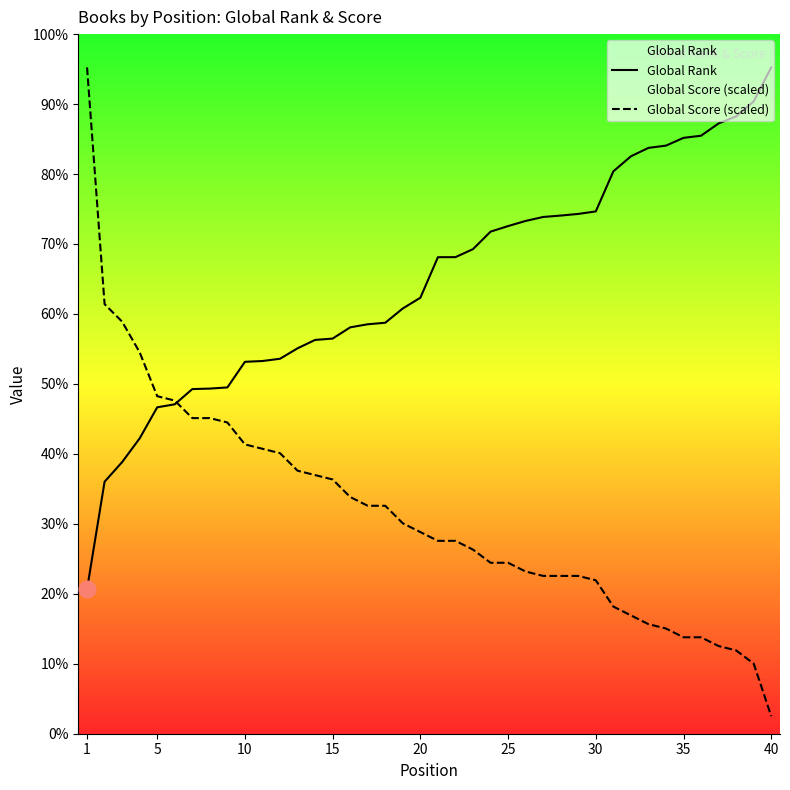

True or false: Global Rank and Global Score (scaled) cross at least once.

True